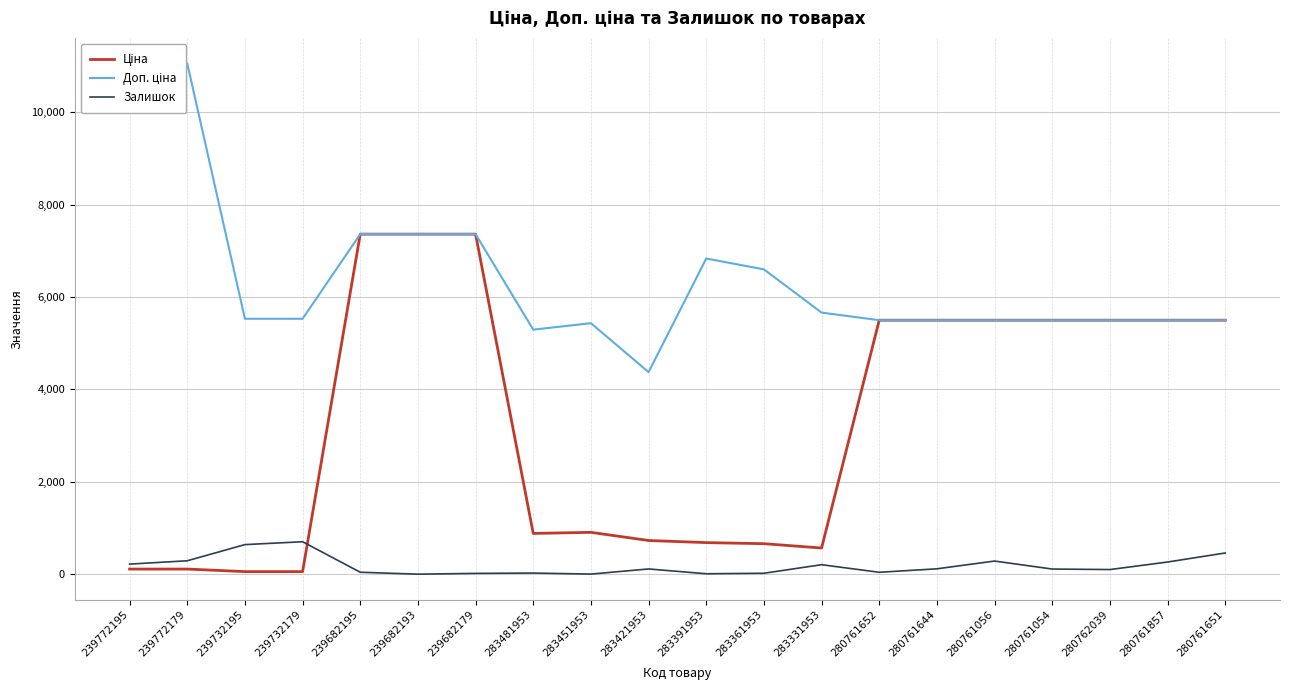

Which series has the widest spread of values?

Ціна